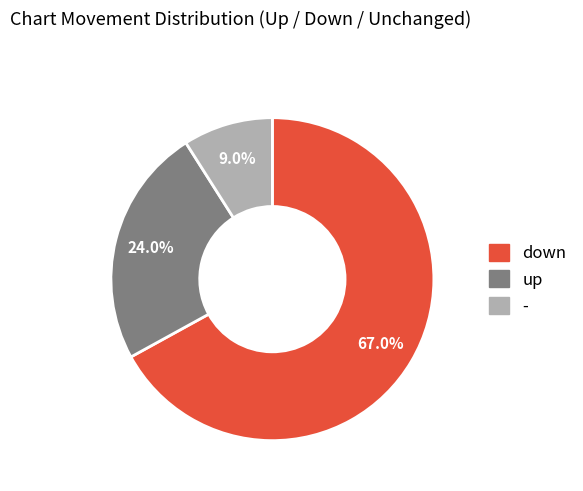

How much of the chart is everything except down?

33.0%